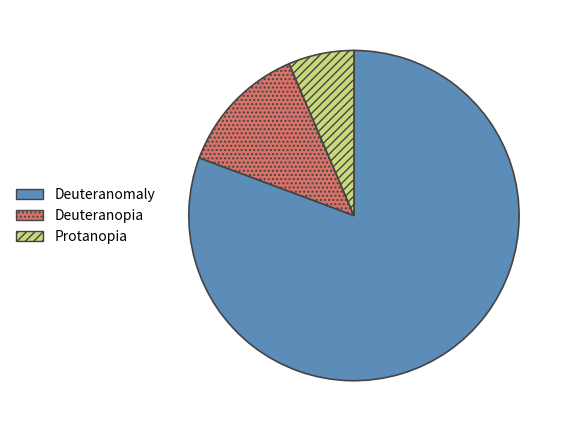

Count the number of slices in the pie.

3